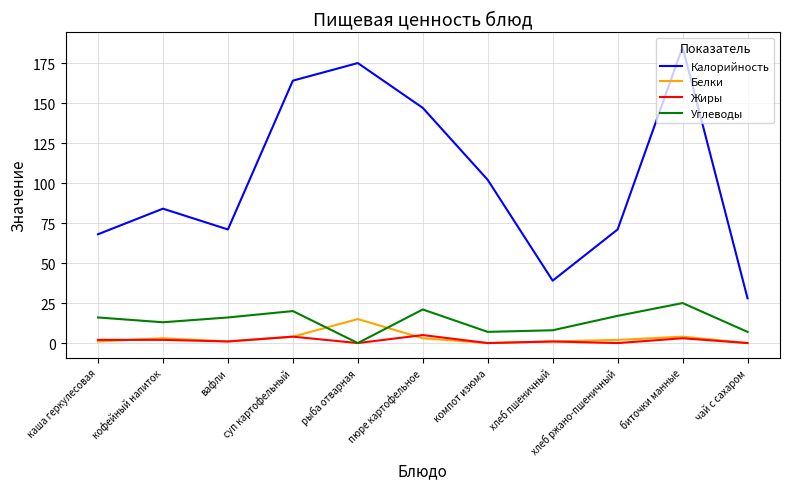

Between суп картофельный and хлеб пшеничный, which series saw the biggest shift?

Калорийность